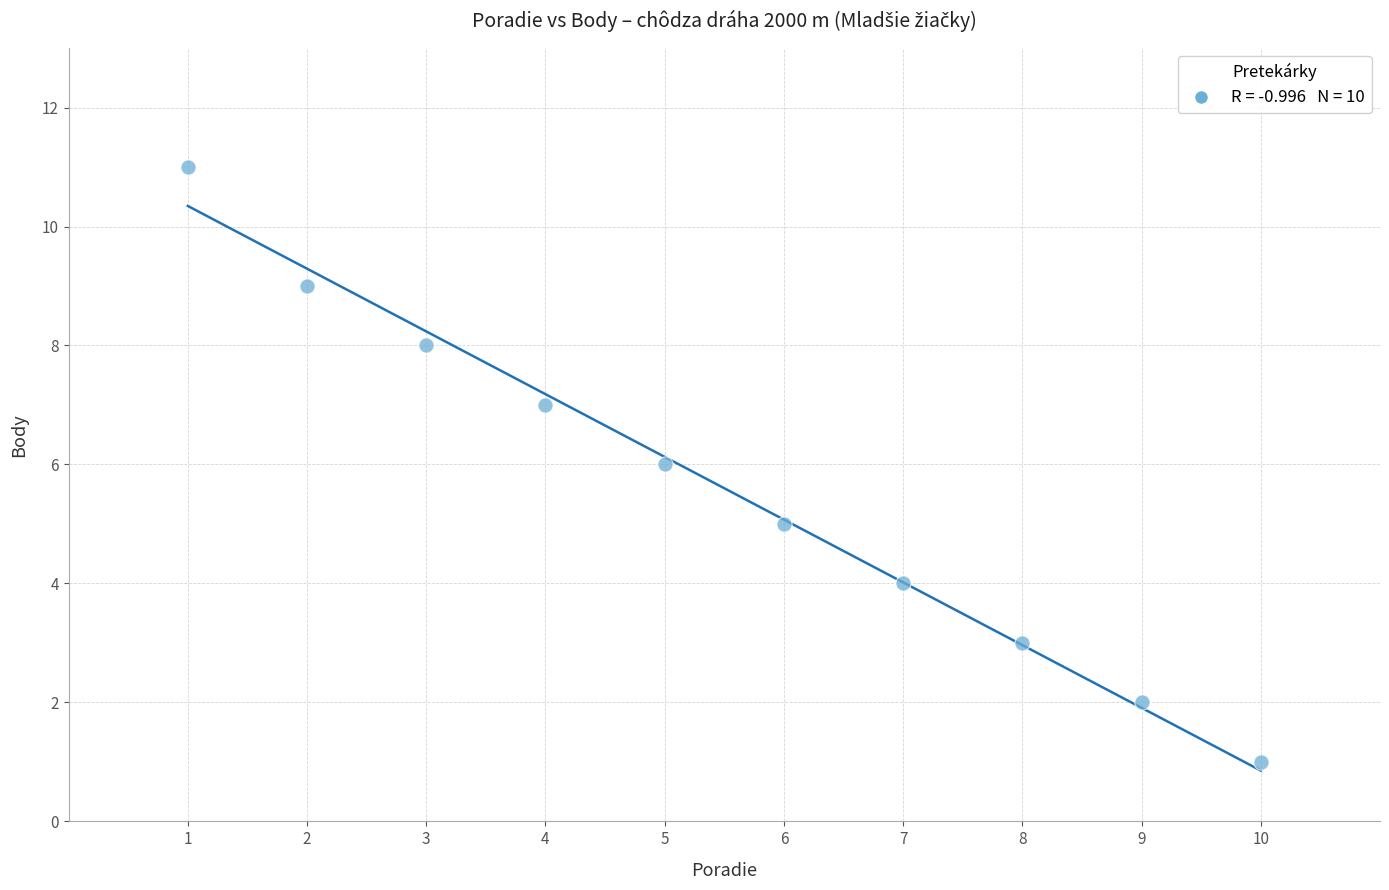

What is the average X value?

6